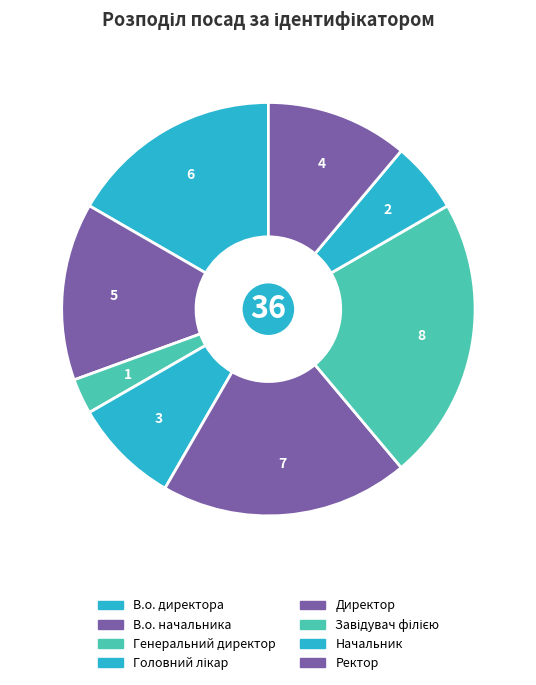

Which category has the biggest portion of the pie?

Завідувач філією